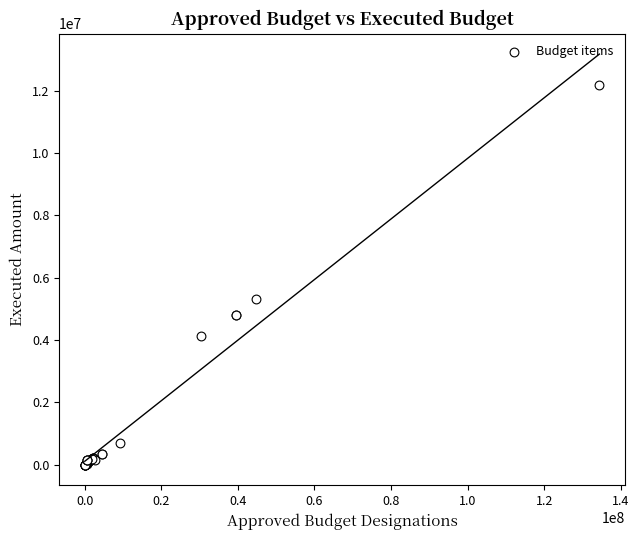

What Y value in the scatter plot is closest to 6094724?

5319797.5